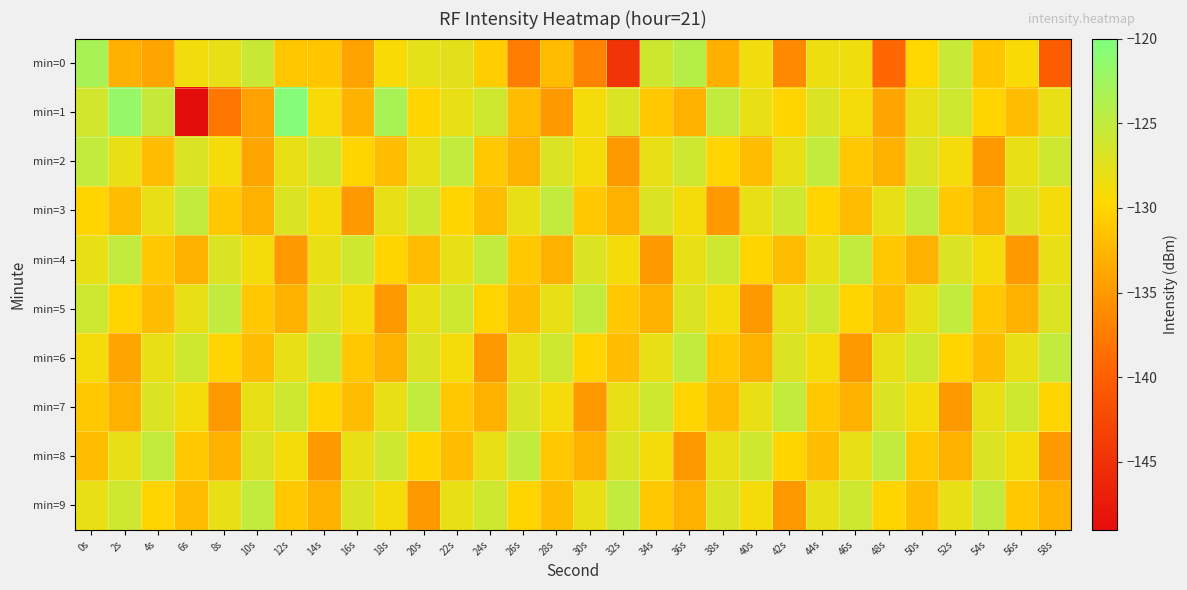

What is the greatest value displayed?

-120.6